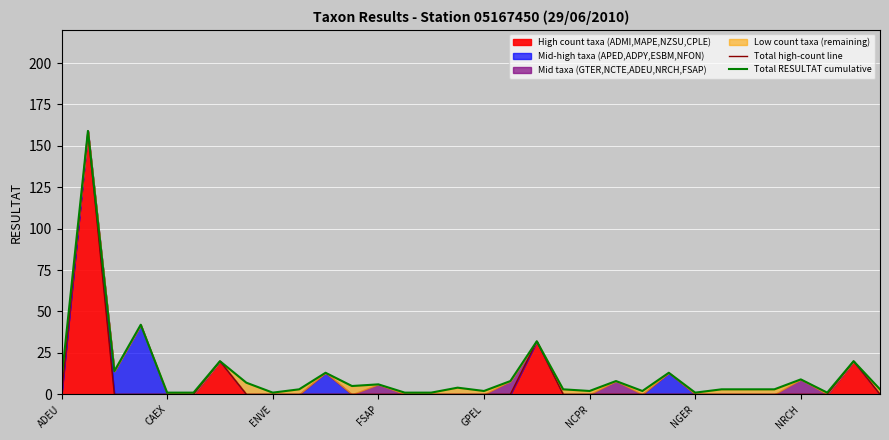

Which has a higher value, FSAP or 29?

FSAP